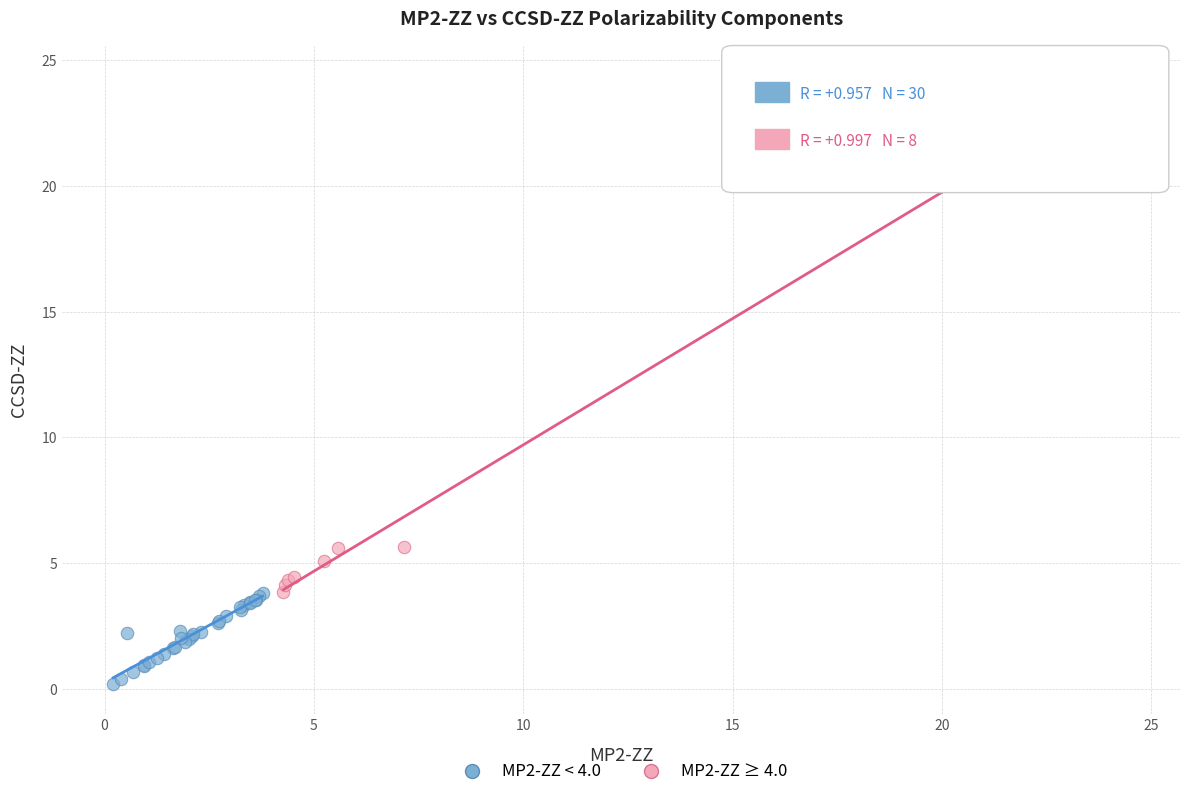

Which series contains the lowest Y value?

MP2-ZZ < 4.0